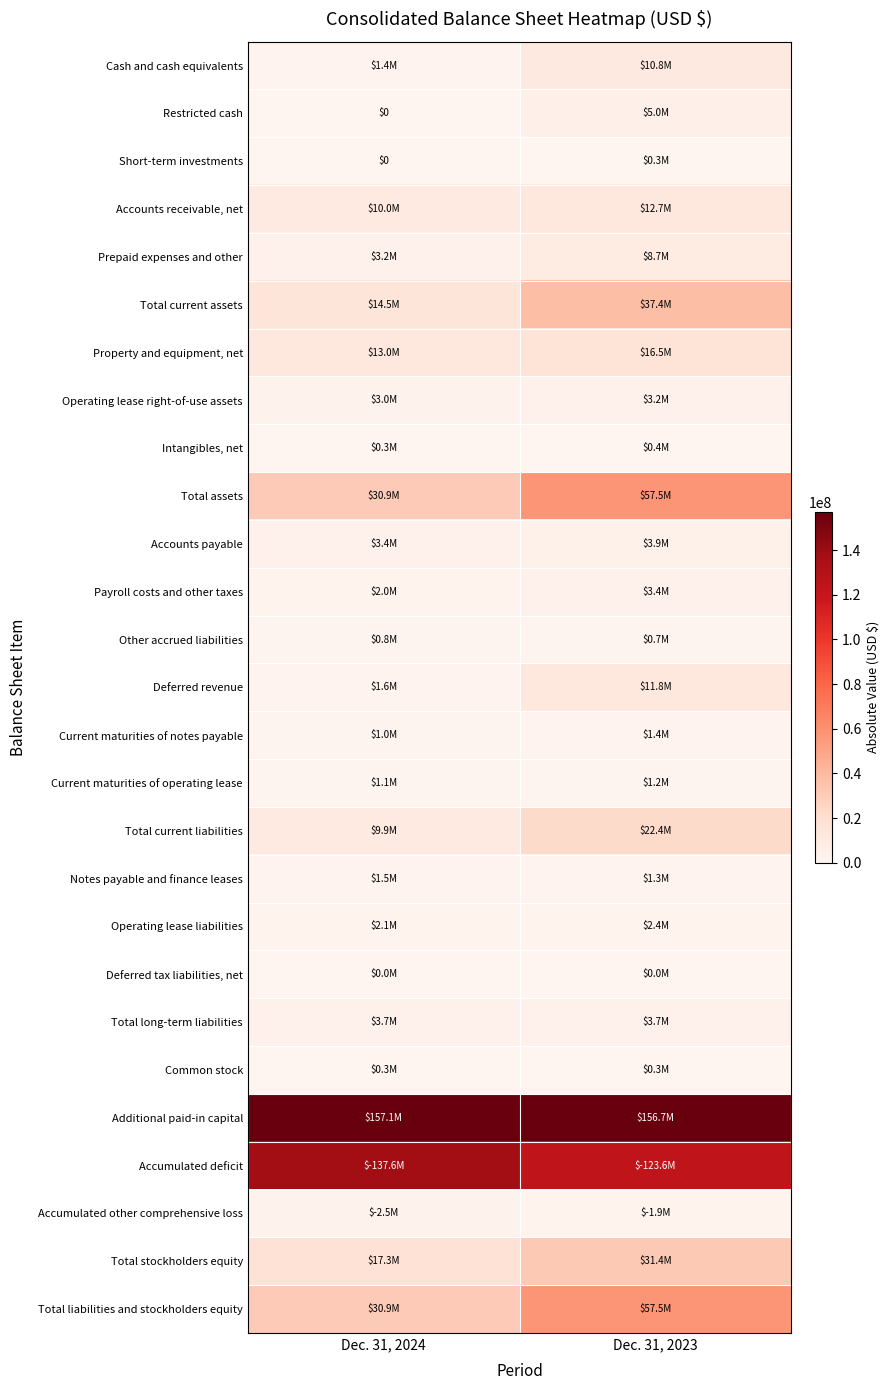

Rank the categories by Other accrued liabilities value from highest to lowest.

Dec. 31, 2024, Dec. 31, 2023